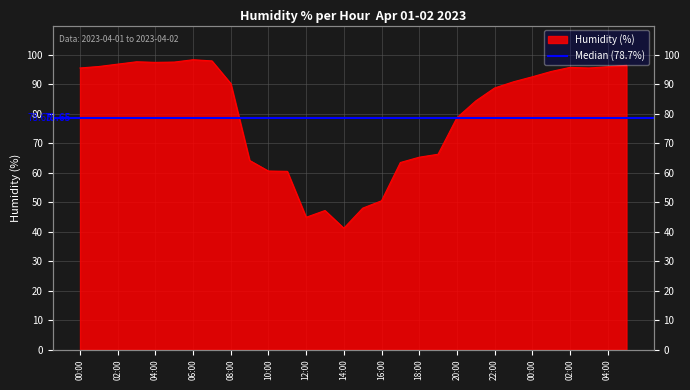

How many values exceed 90?

16